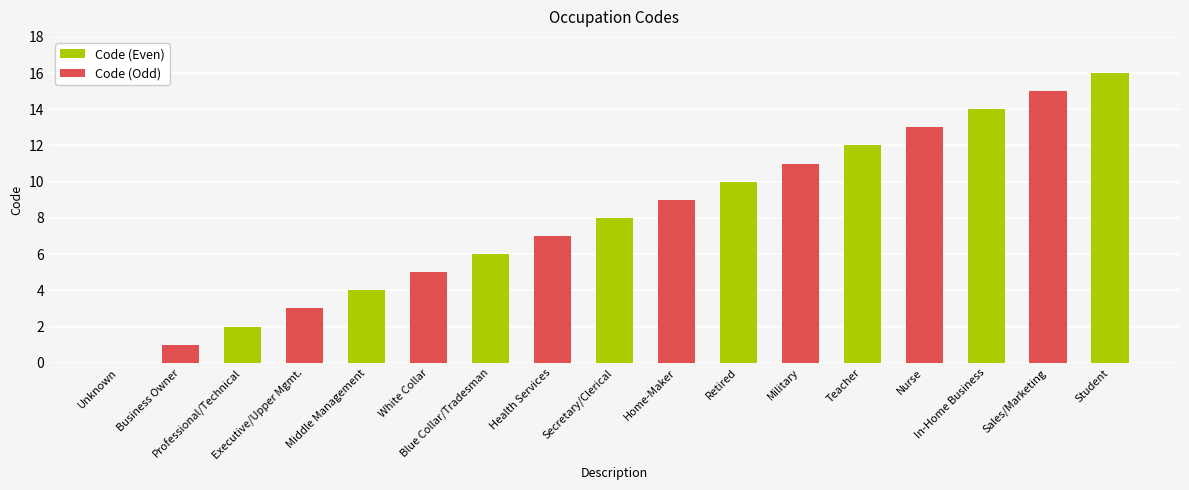

Rank the categories by value from lowest to highest.

Unknown, Business Owner, Professional/Technical, Executive/Upper Mgmt., Middle Management, White Collar, Blue Collar/Tradesman, Health Services, Secretary/Clerical, Home-Maker, Retired, Military, Teacher, Nurse, In-Home Business, Sales/Marketing, Student